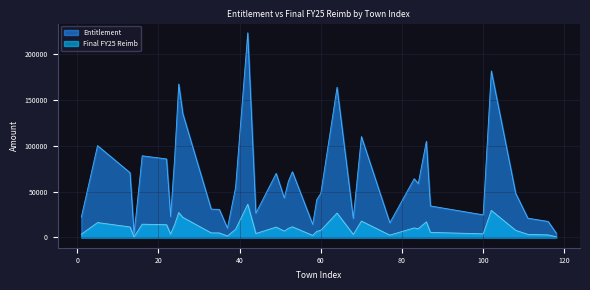

True or false: Entitlement and Final FY25 Reimb intersect in this chart.

False